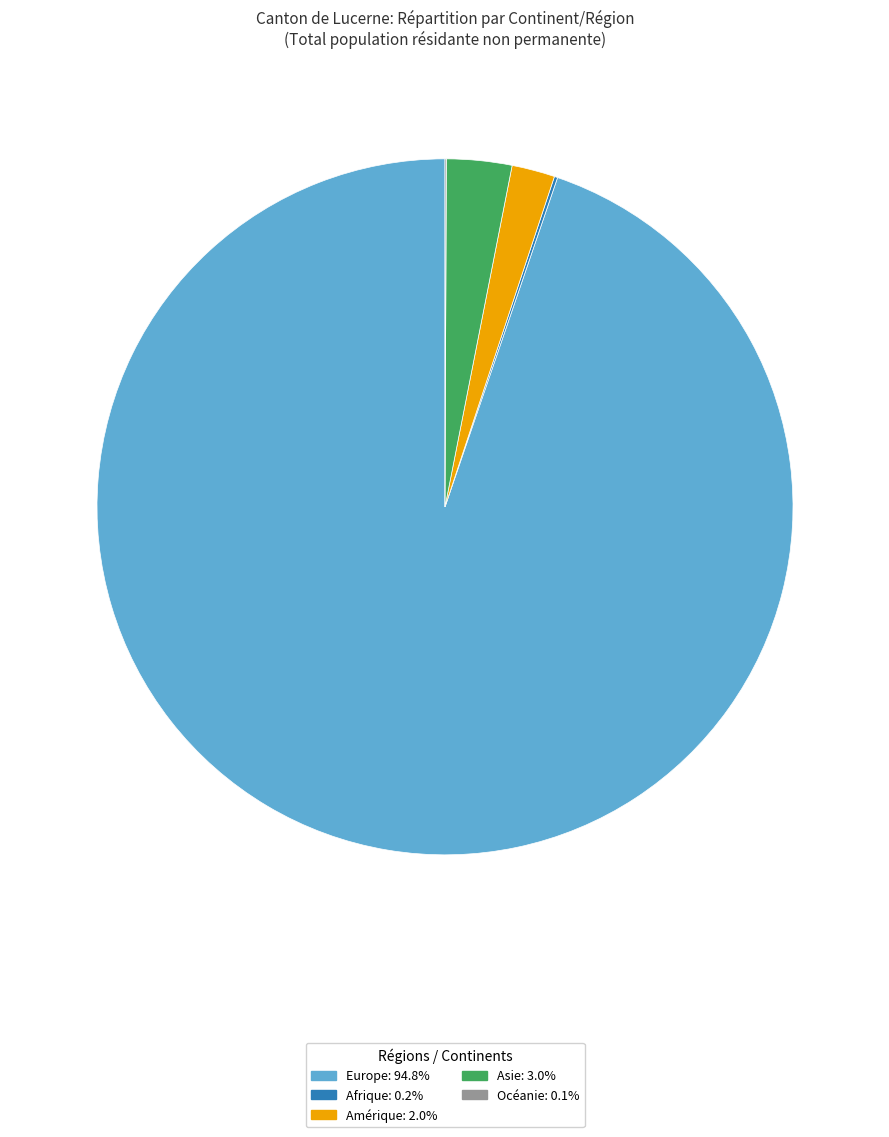

Is there any slice that represents more than half of the pie?

Yes